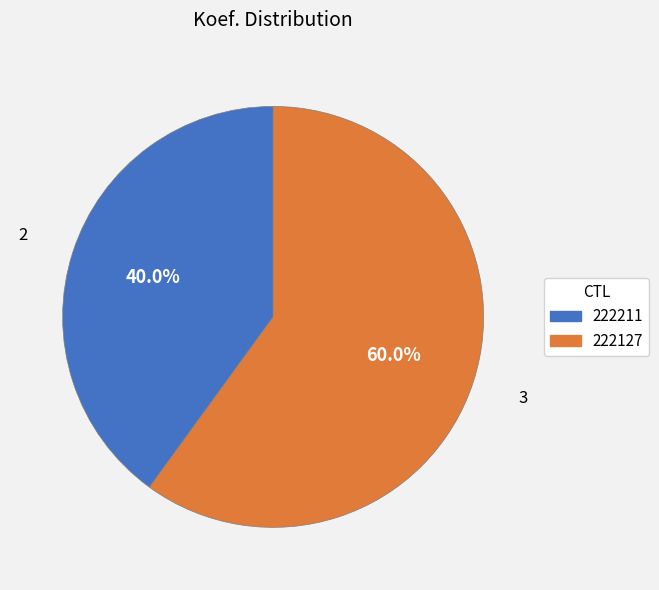

Is there a majority slice in this chart?

Yes